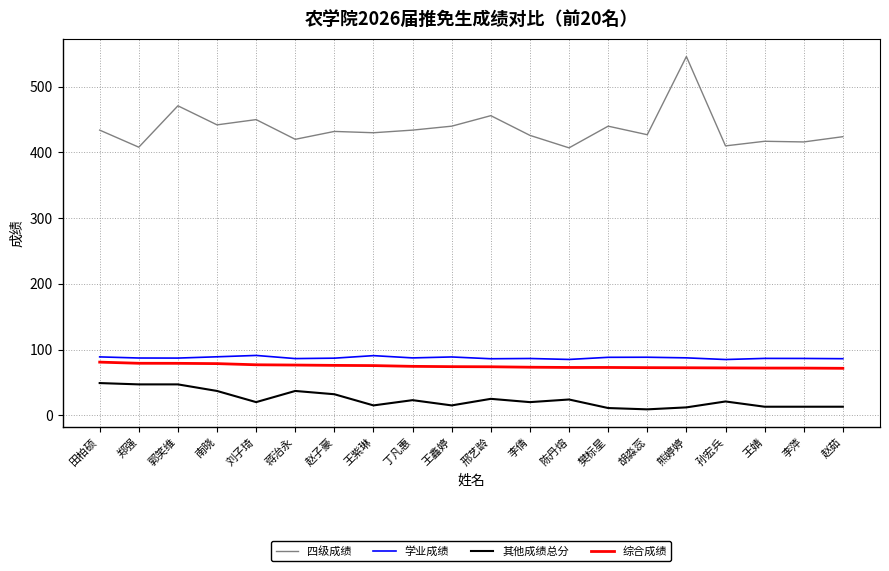

Which category has the highest value in the 四级成绩 series?

熊婷婷